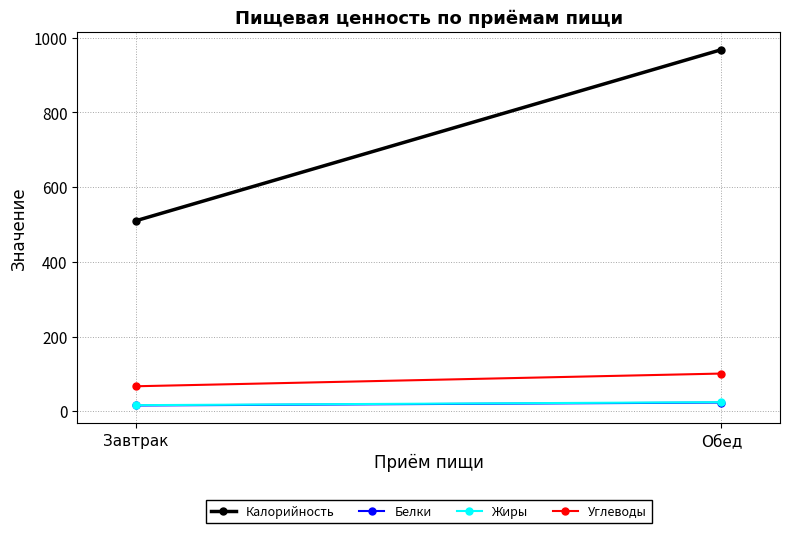

What is the spread (max minus min) of values at Обед?

944.6